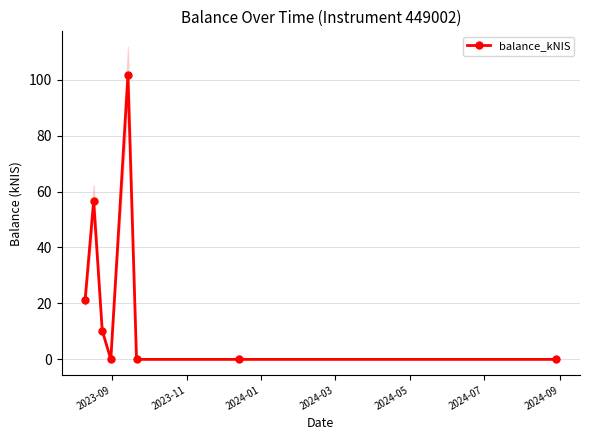

How many data points does each series have?

8